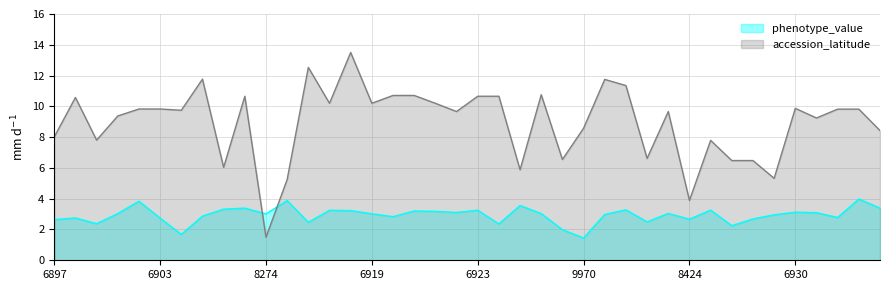

The accession_latitude series shows 10.1 at 33. True or false?

False